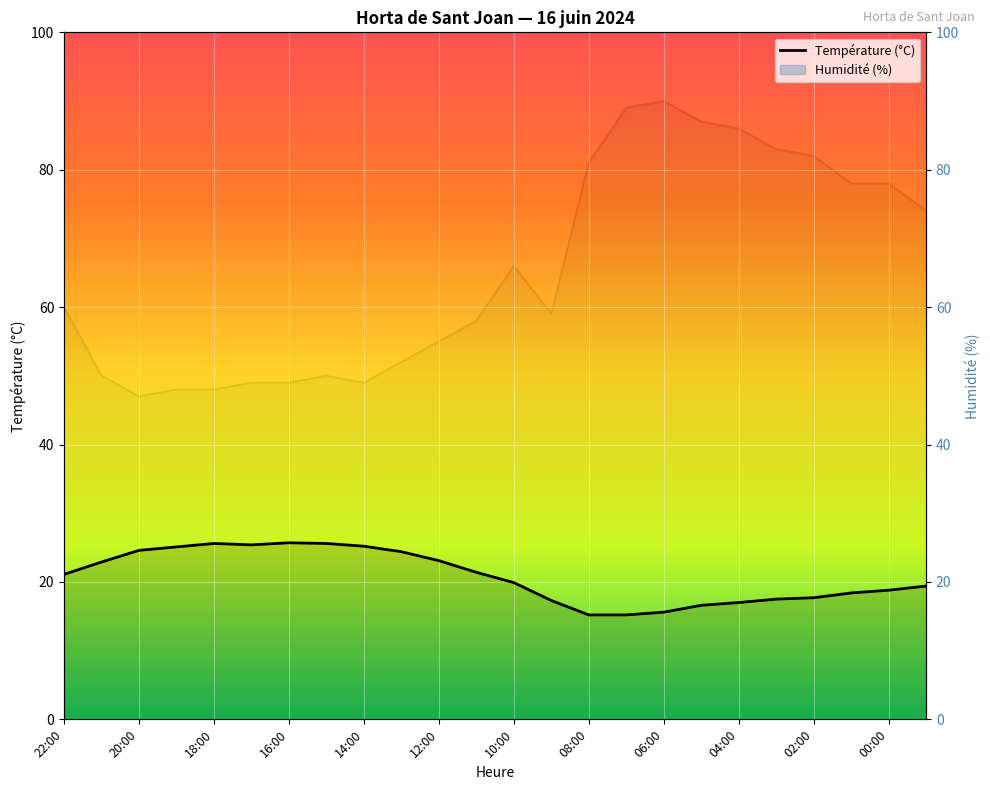

How many lines are shown in the chart?

2